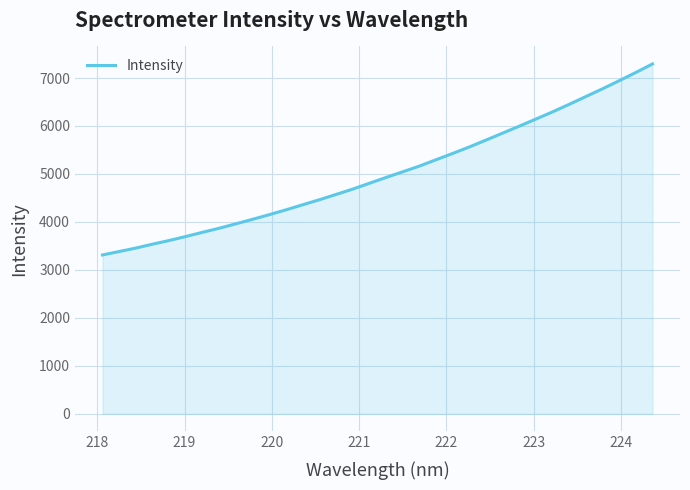

What is the smallest value displayed?

3311.7